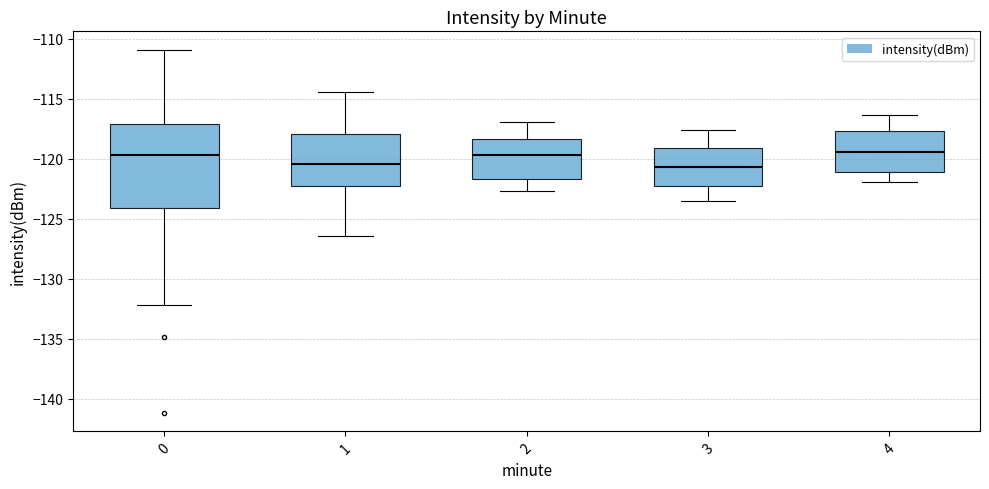

Where does the lower whisker of the box at x = 1 end on the y-axis? The values are not printed on the chart, so give them approximately, as read against the axis.

-126.5